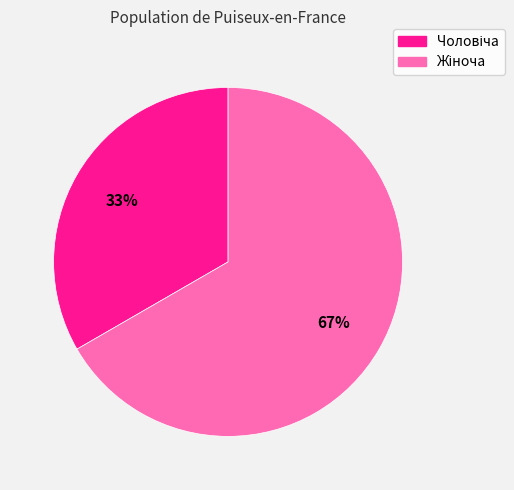

Is there a majority slice in this chart?

Yes